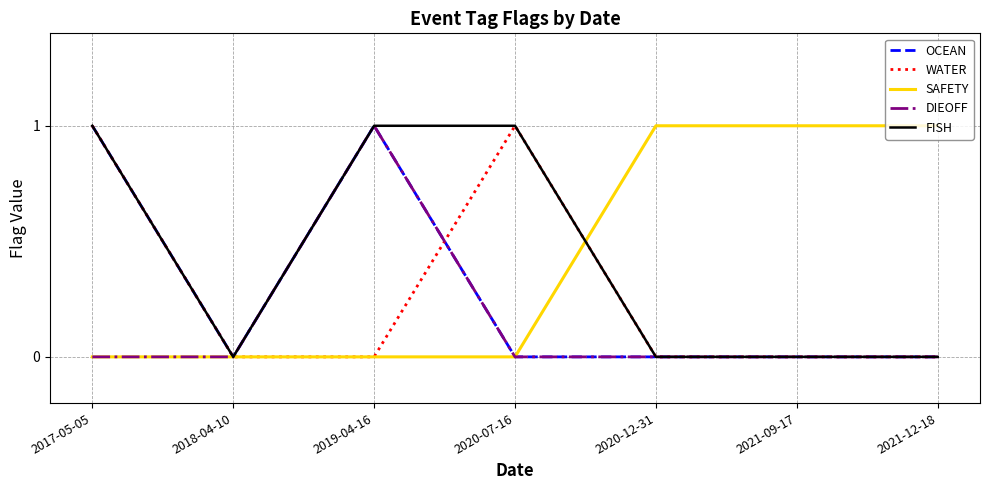

Reading left to right, list all the values displayed in this chart.

OCEAN: 2017-05-05=1	2018-04-10=0	2019-04-16=1	2020-07-16=0	2020-12-31=0	2021-09-17=0	2021-12-18=0
WATER: 2017-05-05=1	2018-04-10=0	2019-04-16=0	2020-07-16=1	2020-12-31=0	2021-09-17=0	2021-12-18=0
SAFETY: 2017-05-05=0	2018-04-10=0	2019-04-16=0	2020-07-16=0	2020-12-31=1	2021-09-17=1	2021-12-18=1
DIEOFF: 2017-05-05=0	2018-04-10=0	2019-04-16=1	2020-07-16=0	2020-12-31=0	2021-09-17=0	2021-12-18=0
FISH: 2017-05-05=1	2018-04-10=0	2019-04-16=1	2020-07-16=1	2020-12-31=0	2021-09-17=0	2021-12-18=0